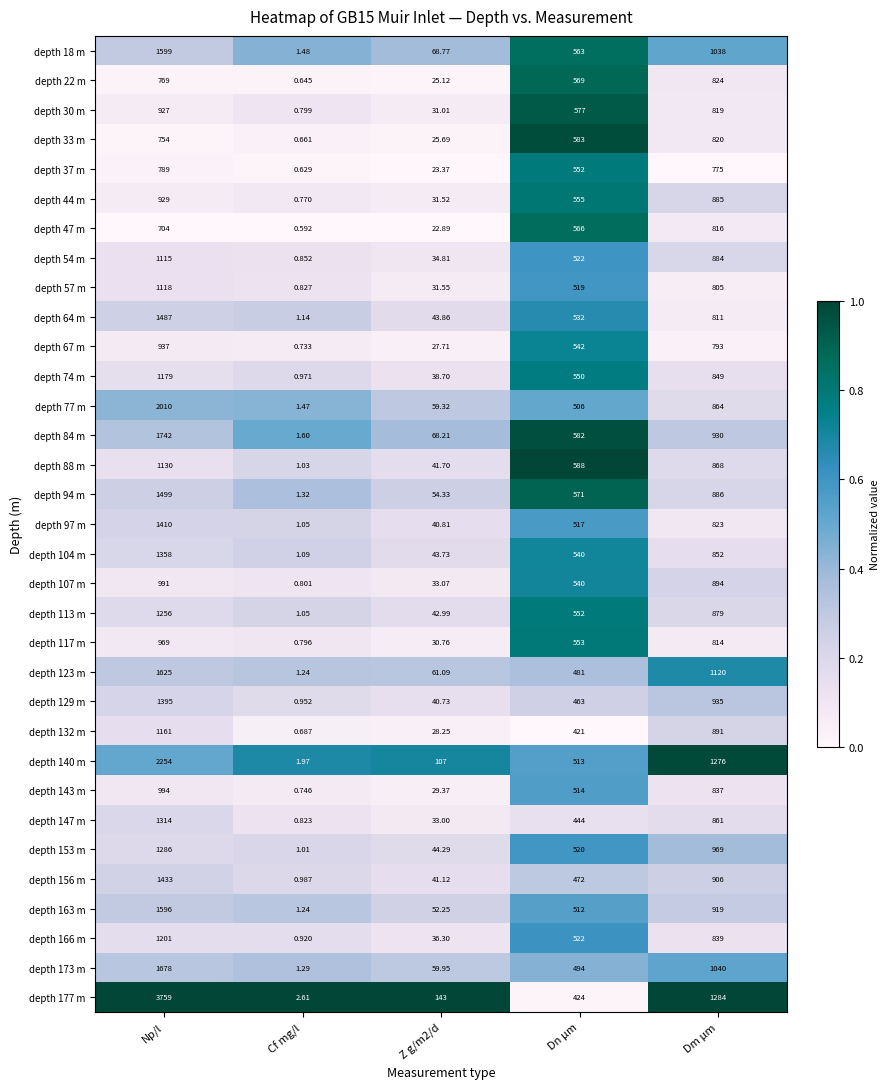

Which series has the largest range (max minus min)?

depth 177 m